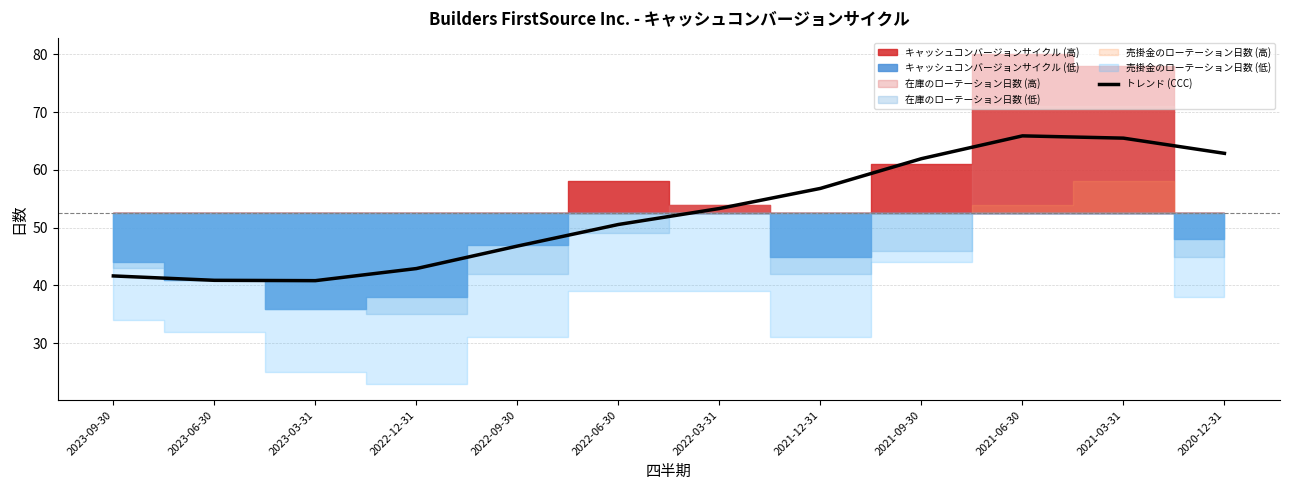

Reading right to left, list all the values displayed in this chart.

62.9	65.5	65.9	61.9	56.8	53.3	50.6	46.8	42.9	40.8	40.9	41.7